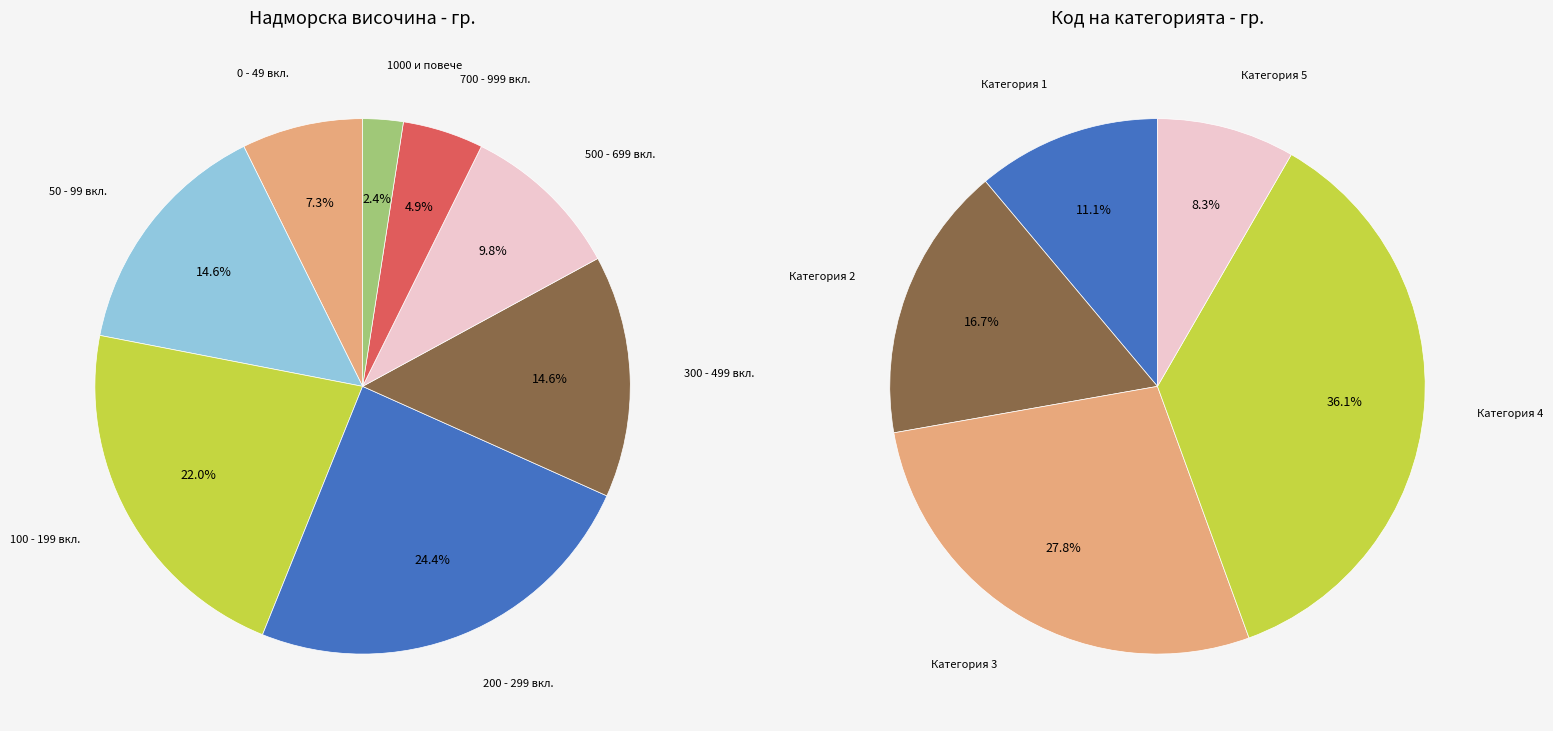

Rank the categories by value from lowest to highest.

1000 и повече, 700 - 999 вкл., 0 - 49 вкл., 500 - 699 вкл., 50 - 99 вкл., 300 - 499 вкл., 100 - 199 вкл., 200 - 299 вкл.